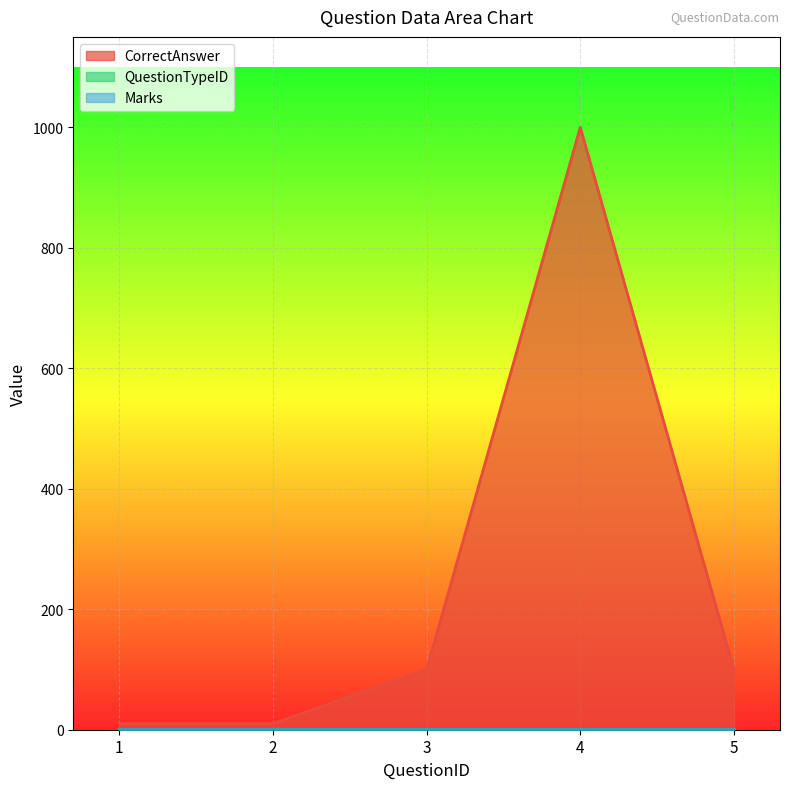

What is the greatest value displayed?

1000